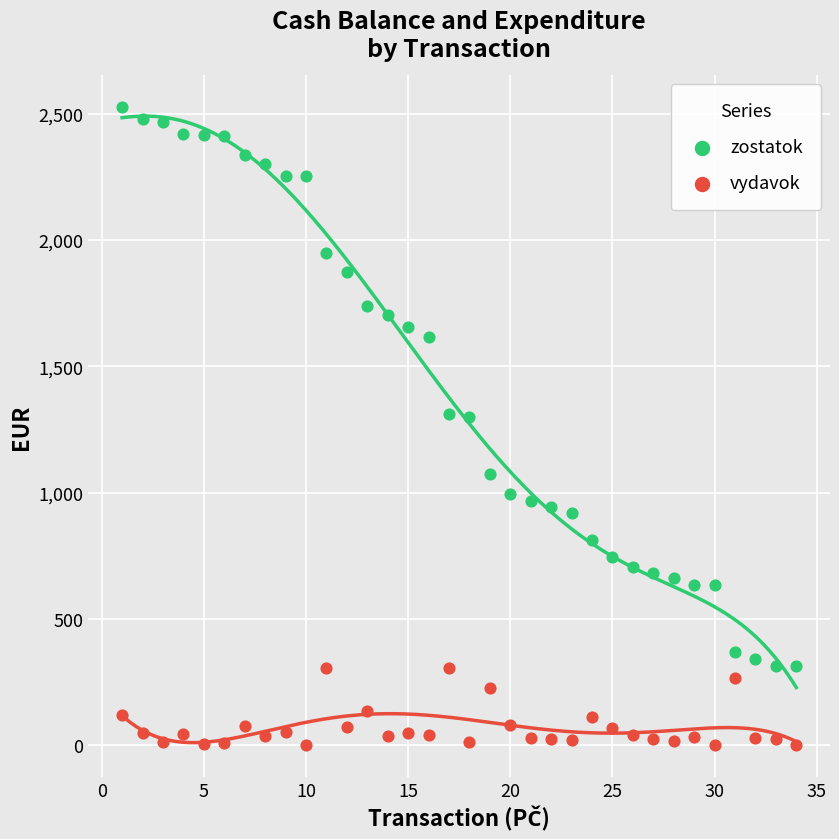

Which series contains the highest Y value?

zostatok